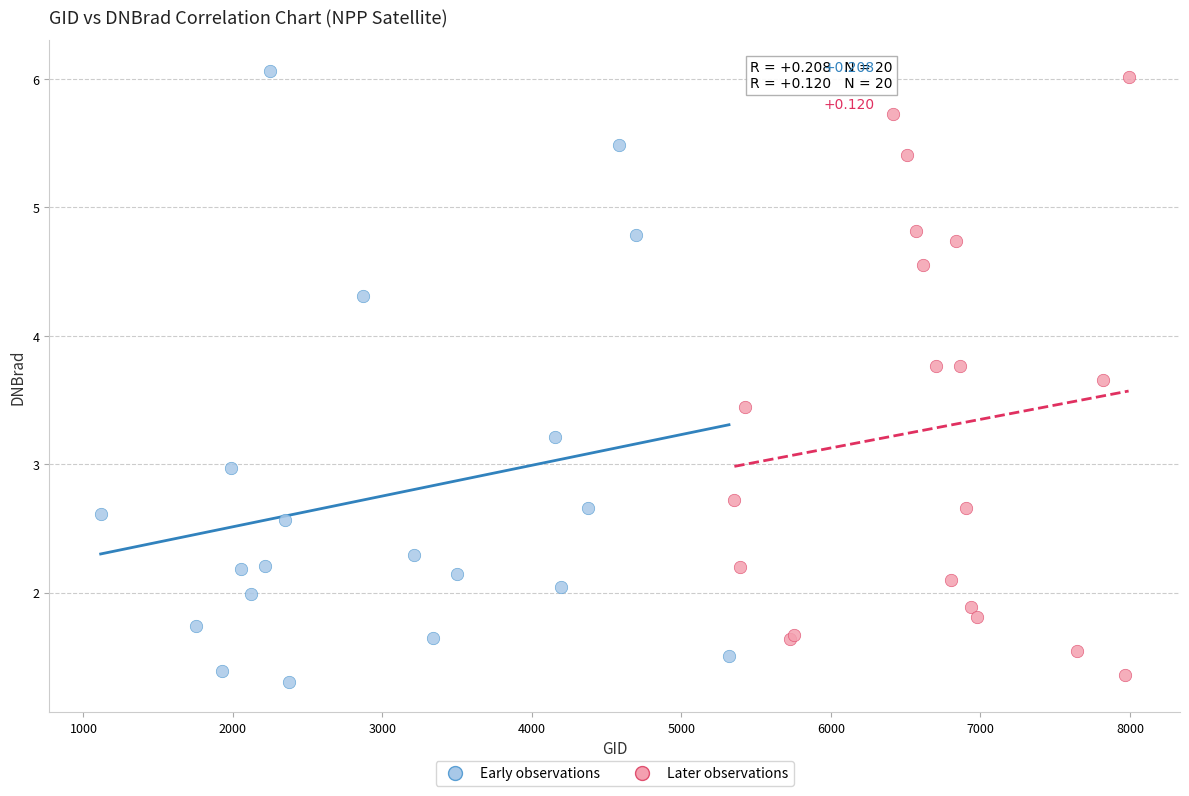

Which series has the largest Y range (max minus min)?

Early observations